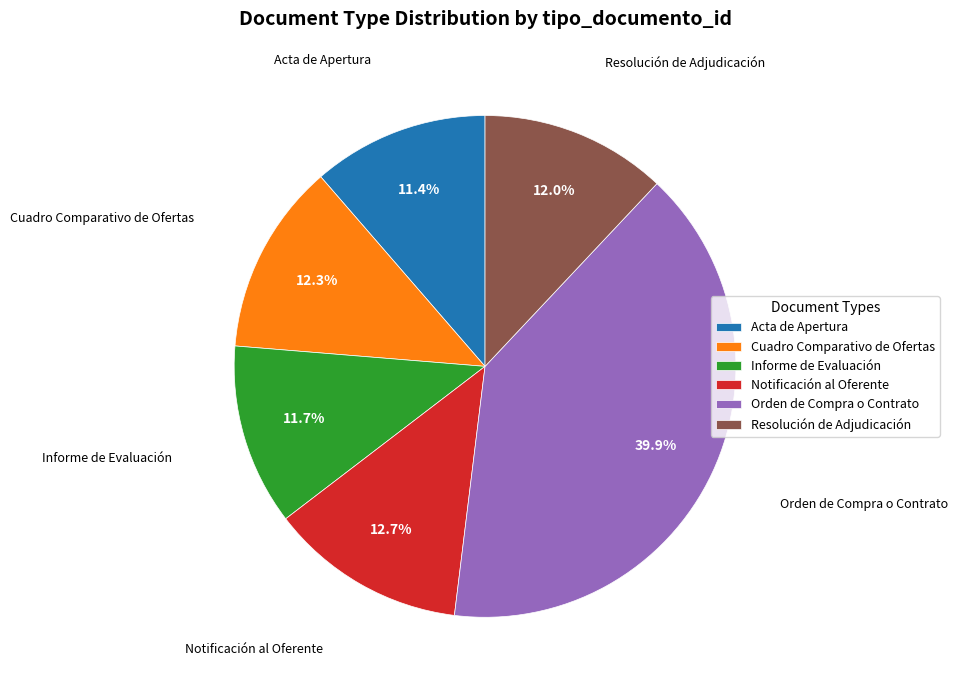

To the nearest percent, what is the difference between the Acta de Apertura and Cuadro Comparativo de Ofertas slice percentages?

1%